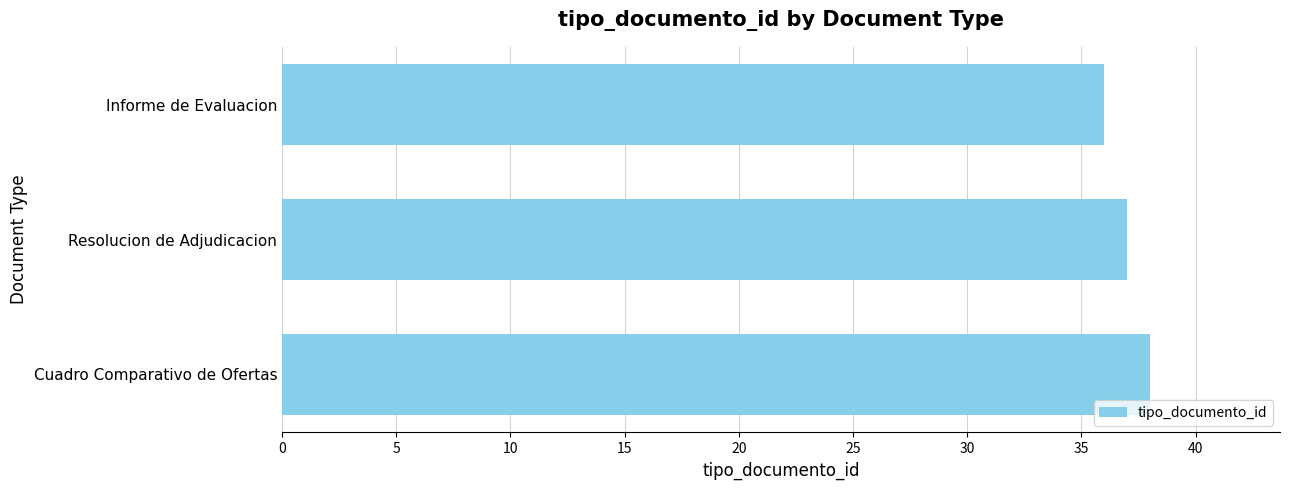

Reading bottom to top, transcribe all the data shown in this chart.

Cuadro Comparativo de Ofertas=38	Resolucion de Adjudicacion=37	Informe de Evaluacion=36